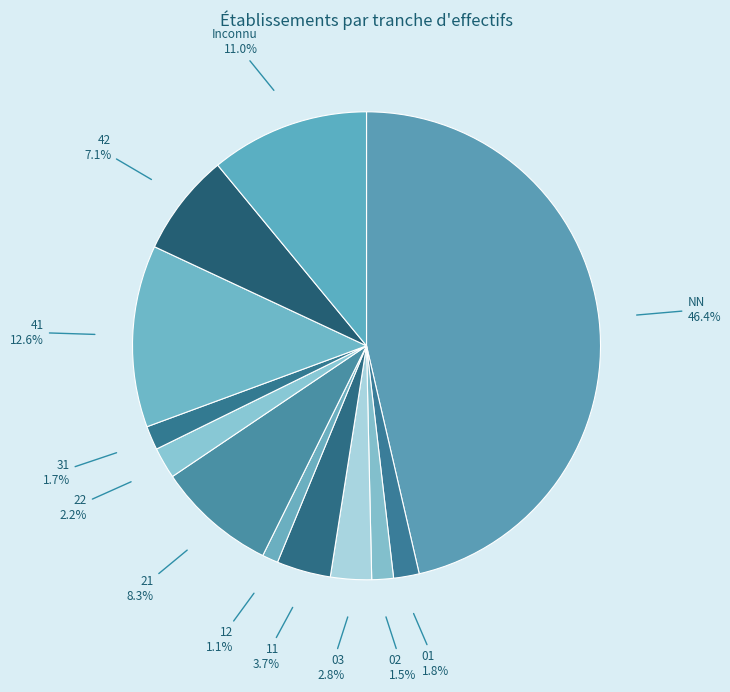

What is the largest slice in the pie chart?

NN